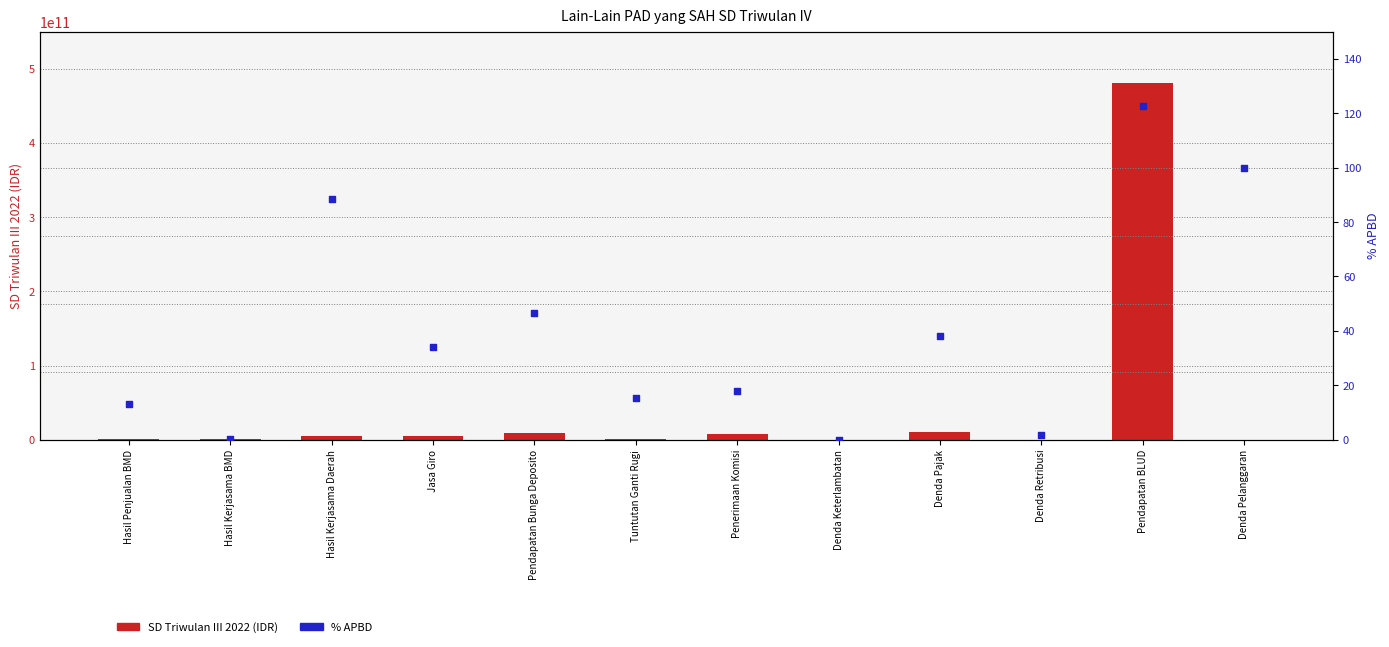

Which series contains the lowest Y value?

% APBD